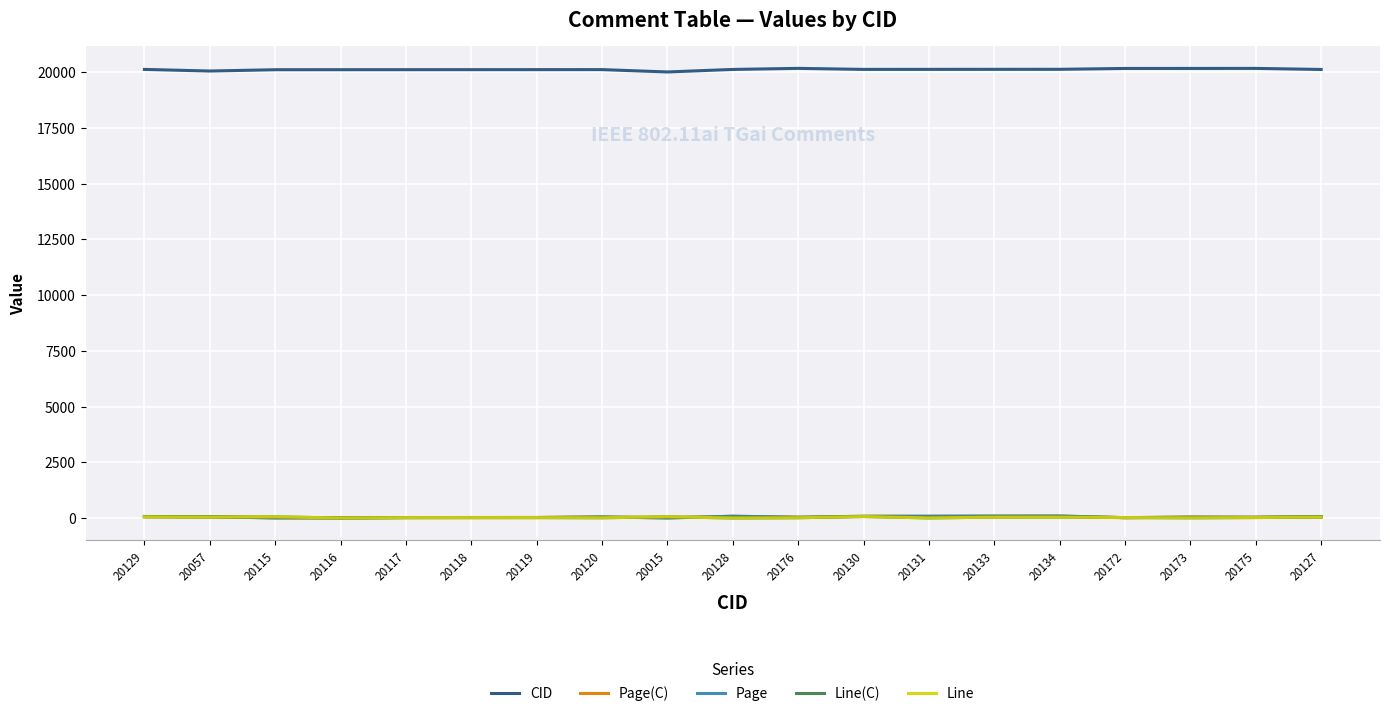

At which label does Page(C) first exceed 41?

20129